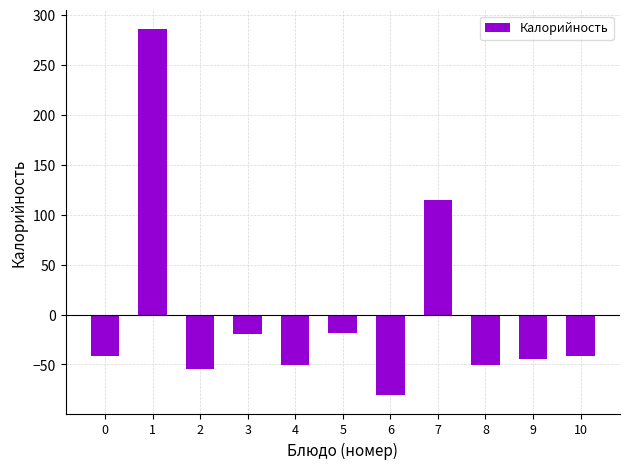

Where does the data first go above -41?

1